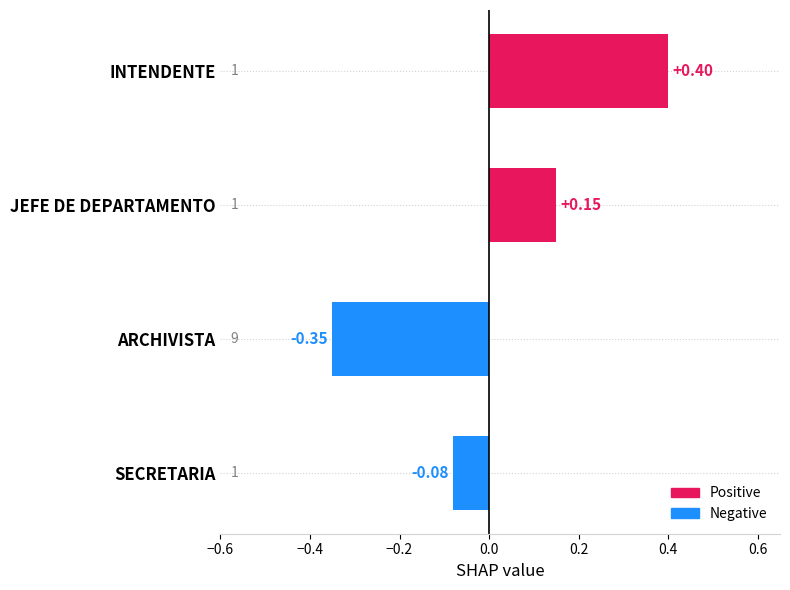

Between JEFE DE DEPARTAMENTO and SECRETARIA, which is larger?

JEFE DE DEPARTAMENTO